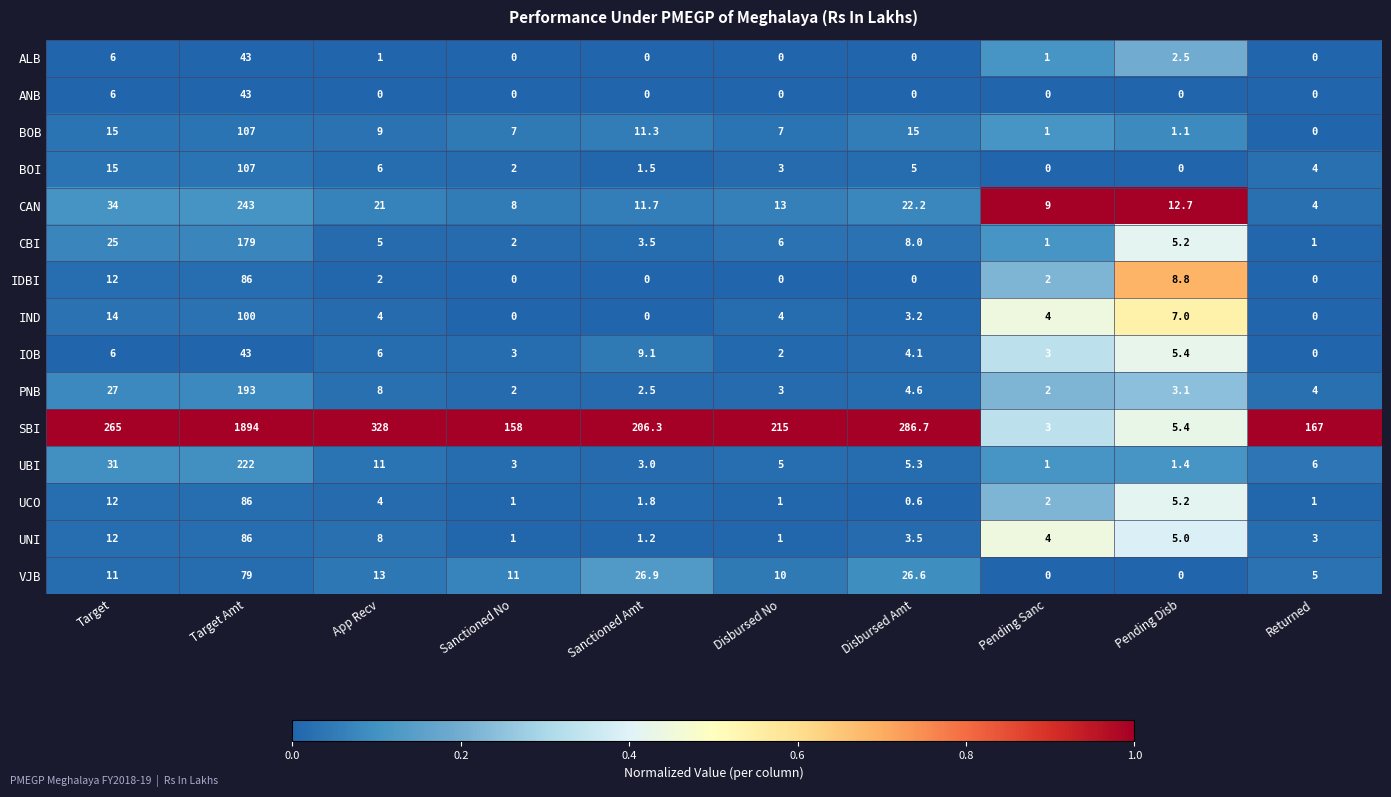

Which series has the largest range (max minus min)?

SBI